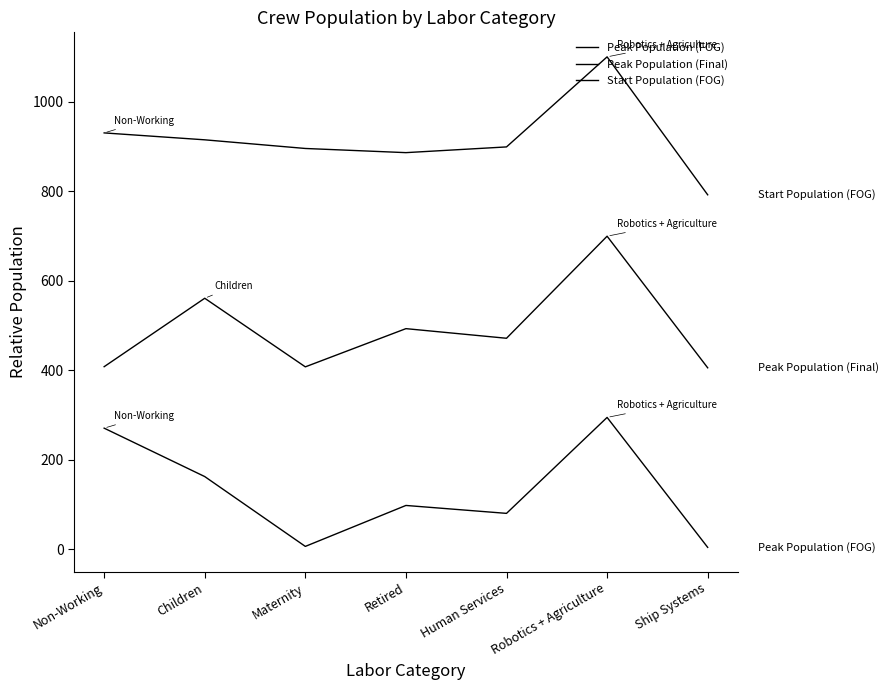

What is the total value across all series at Robotics + Agriculture?

2095.8